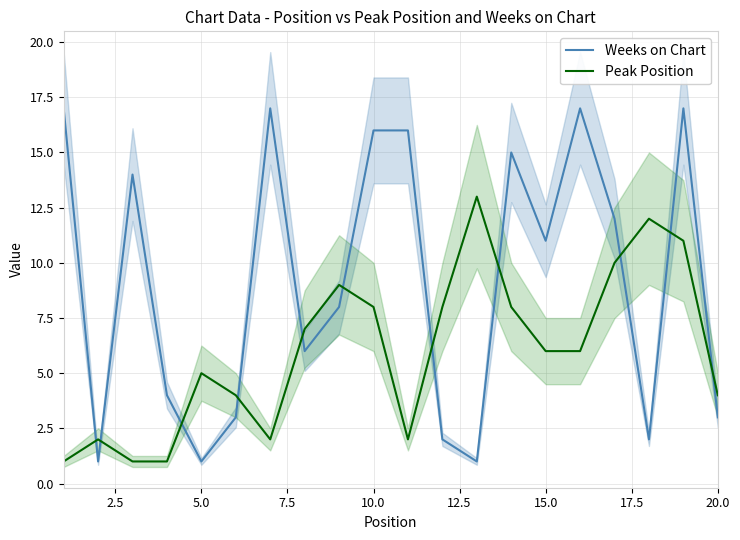

Is the value of Peak Position at 10.0 greater than the value of Weeks on Chart at 20.0?

Yes